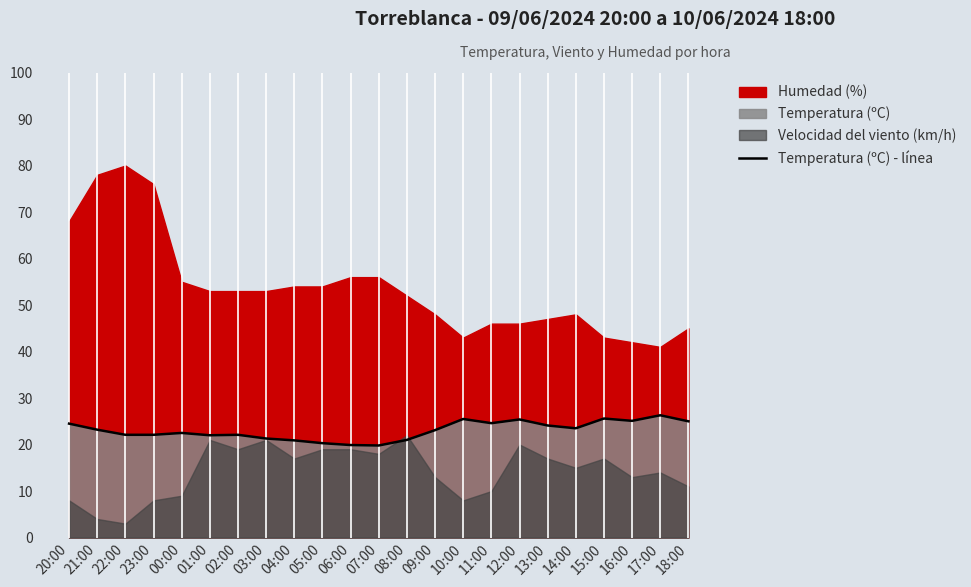

The Temperatura (ºC) - línea series shows 20.3 at 05:00. True or false?

True